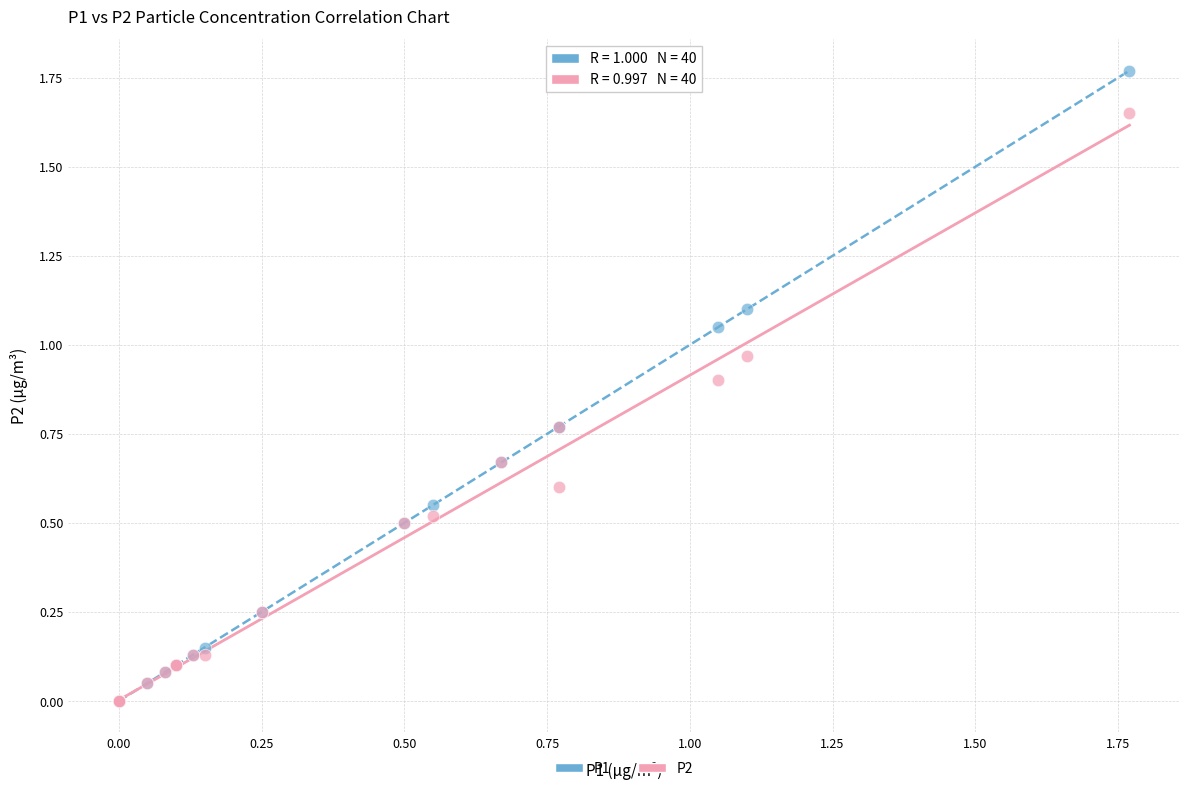

What are all the series names shown in the legend?

P1, P2